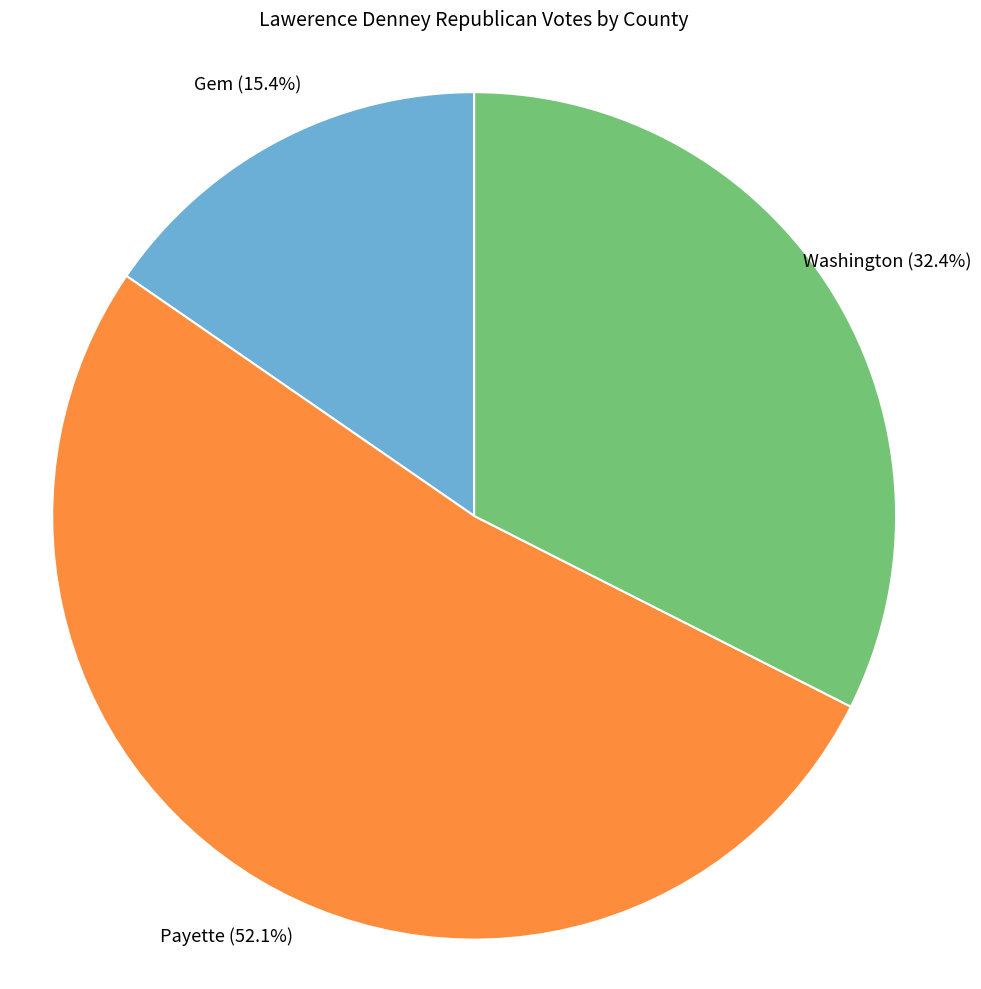

Does any single category account for the majority?

Yes